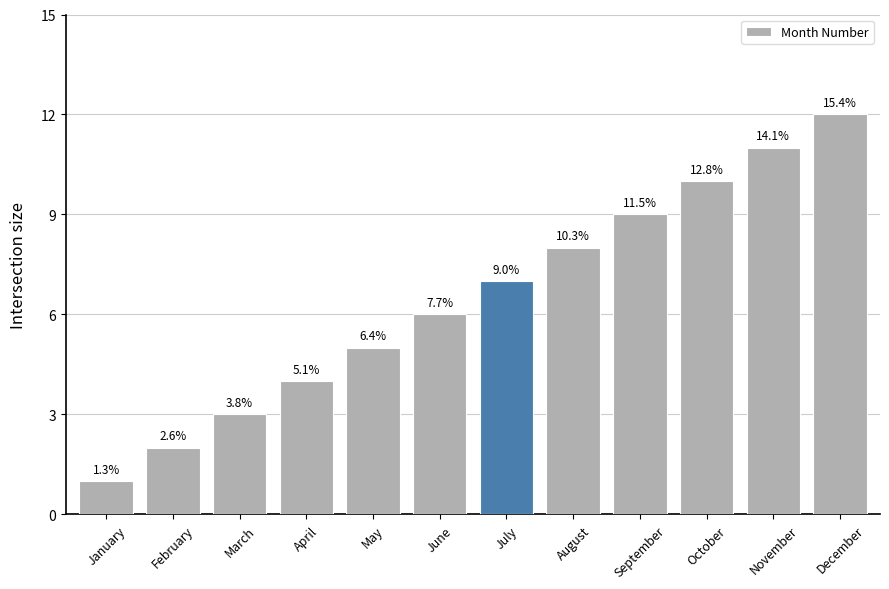

What is the value of the 8th bar from the left?

8